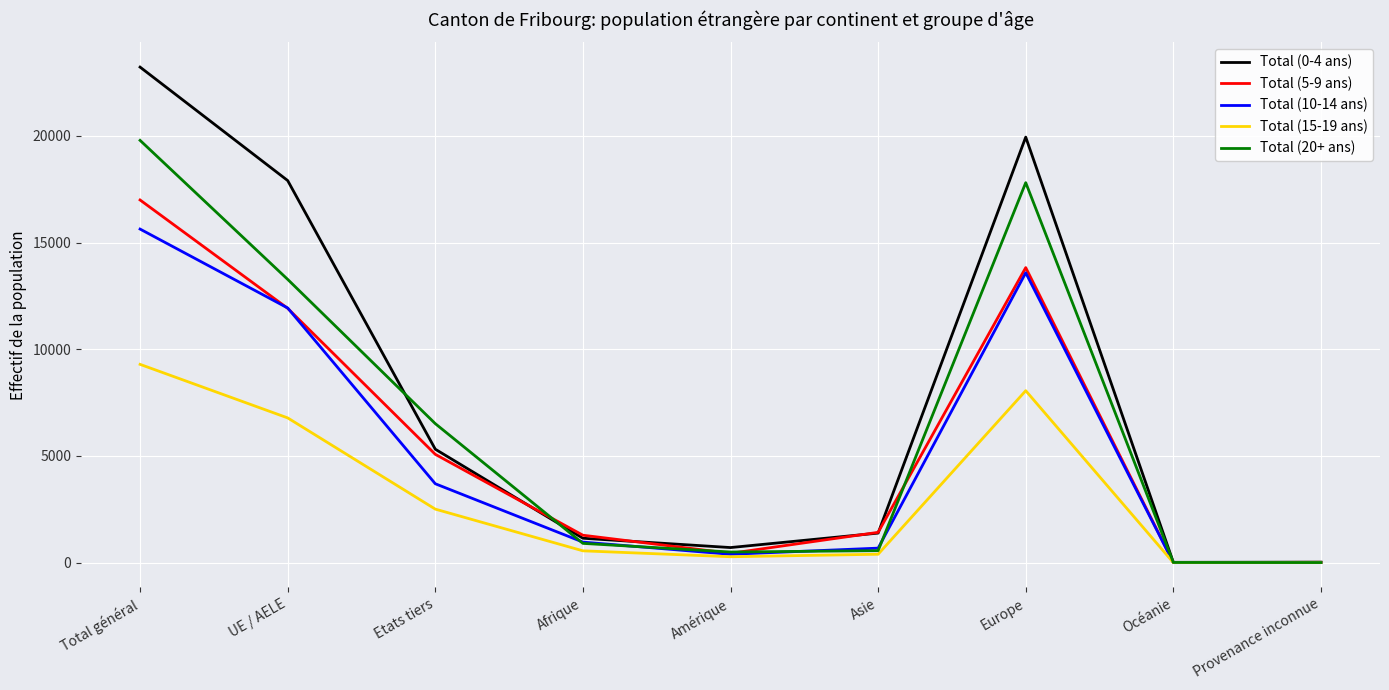

At which category is the sum across all series the highest?

Total général